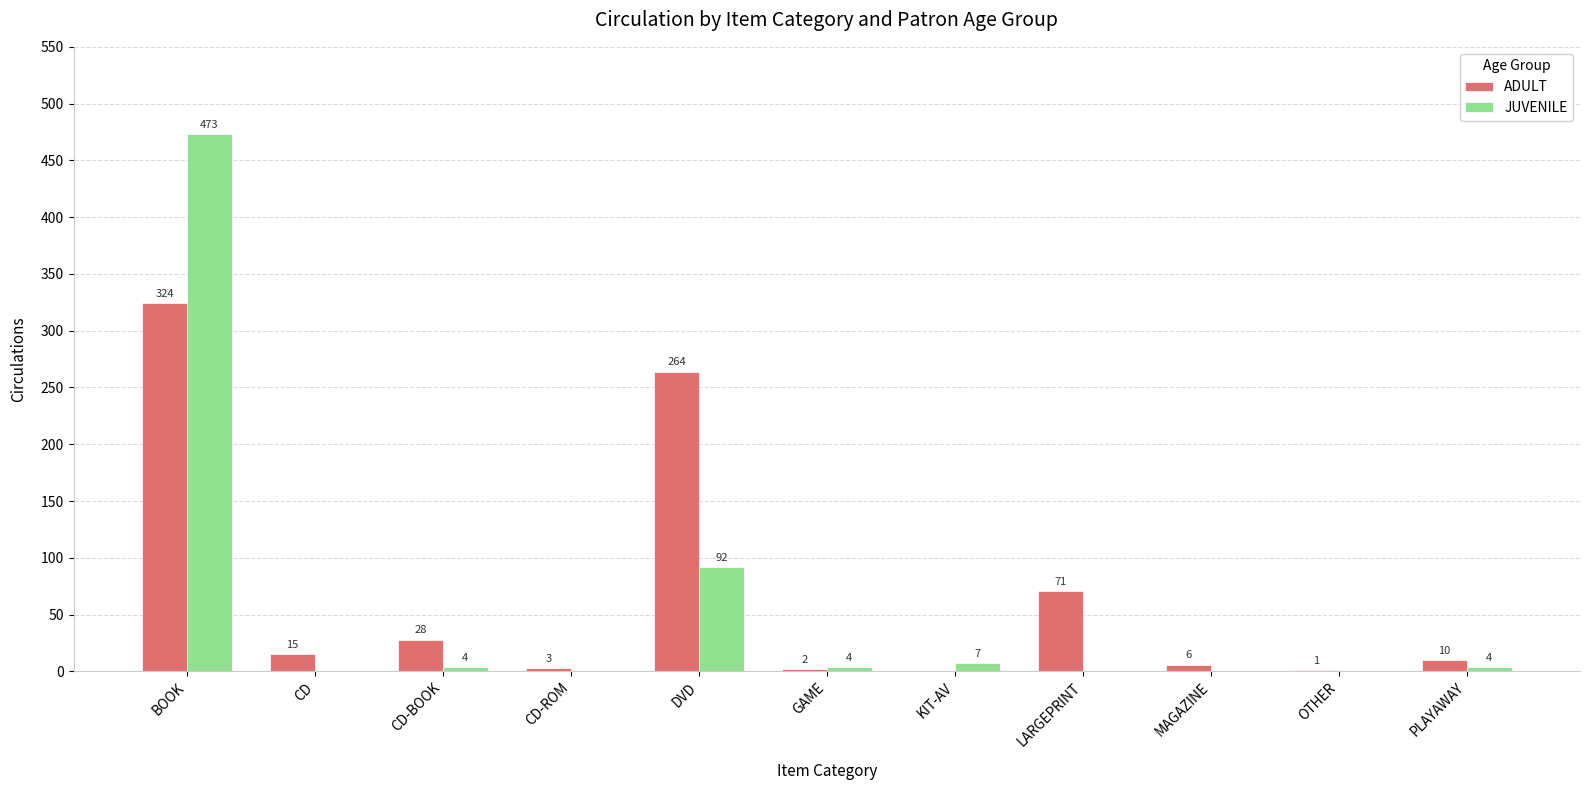

Is it true that ADULT equals 3 at CD-ROM?

True